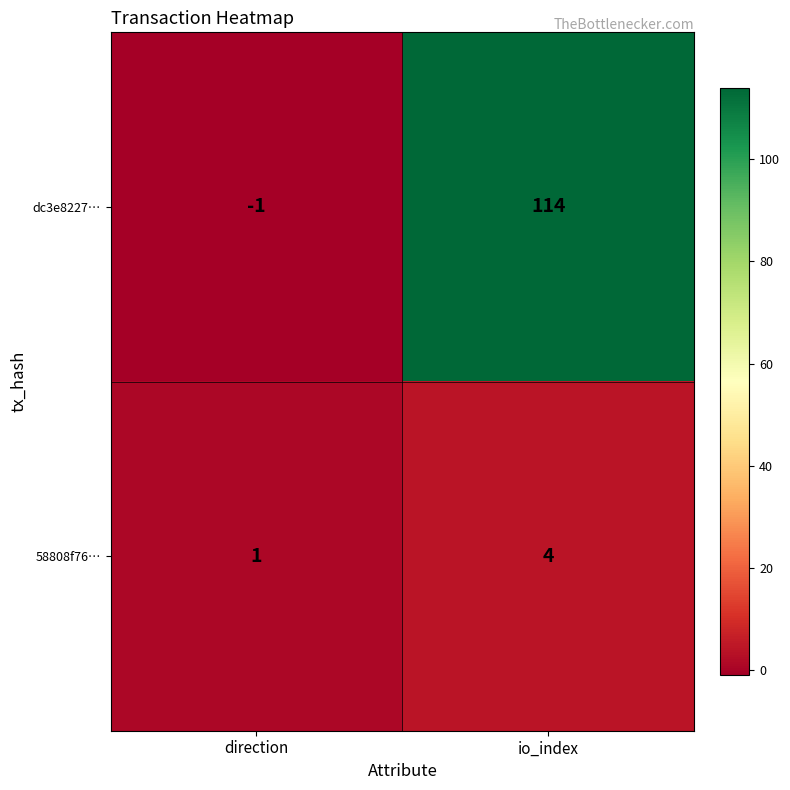

Rank the series at io_index from highest to lowest value.

dc3e8227…, 58808f76…